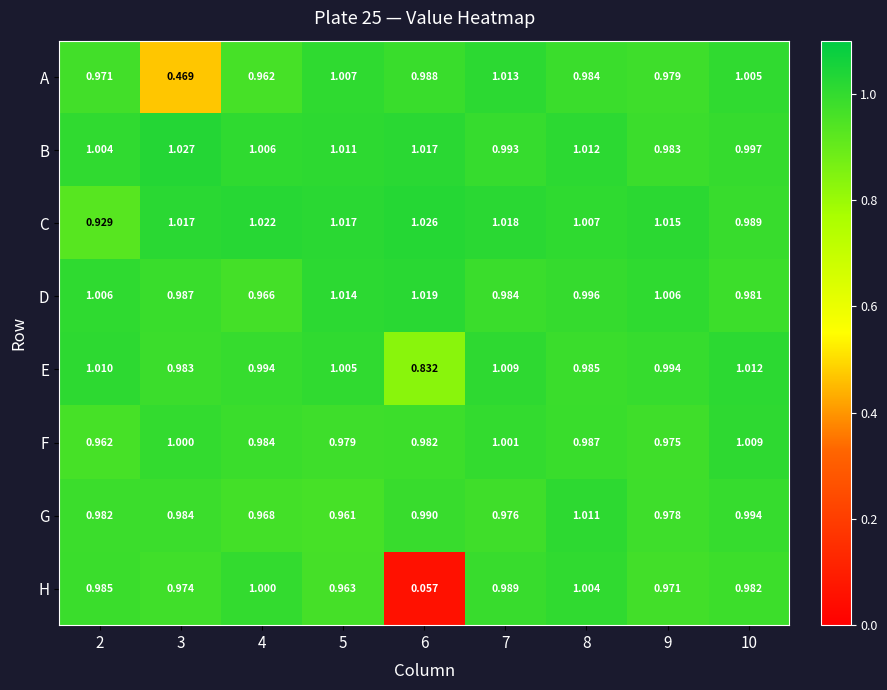

Count the number of categories in the chart.

9